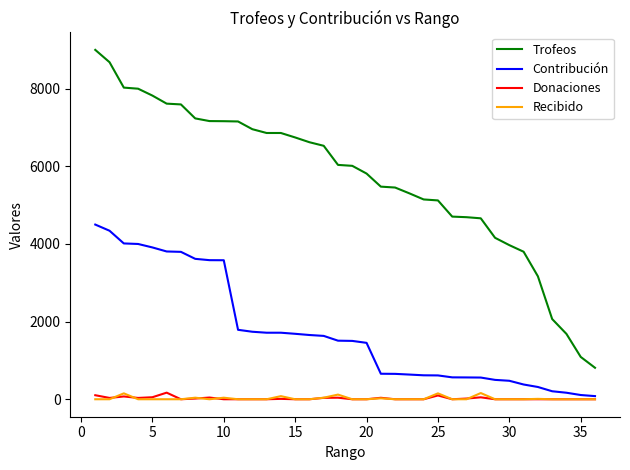

True or false: Donaciones and Trofeos intersect in this chart.

False